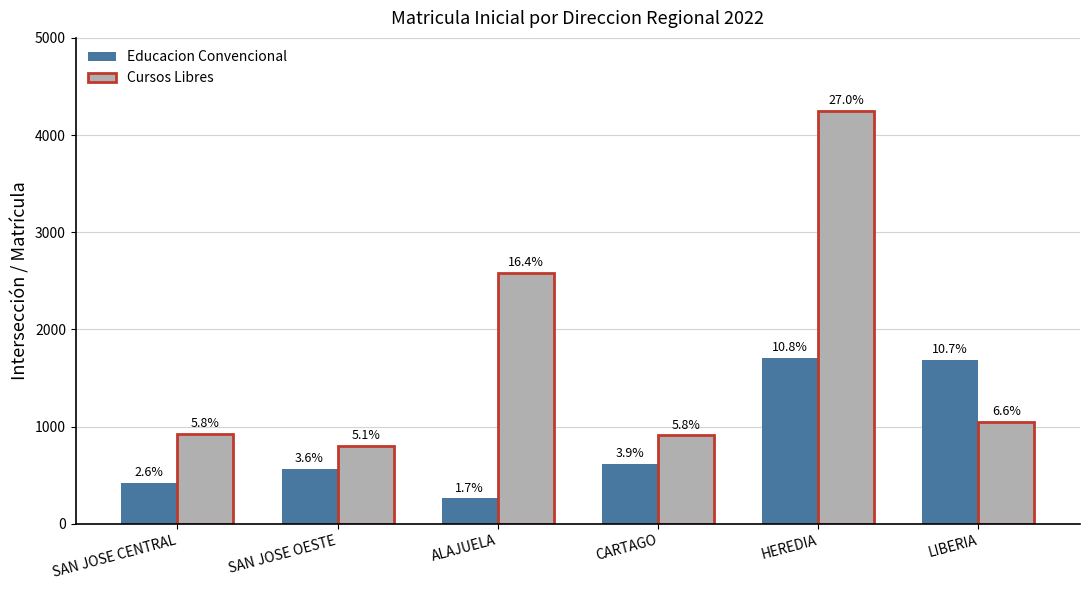

How many bars are there in each group?

2